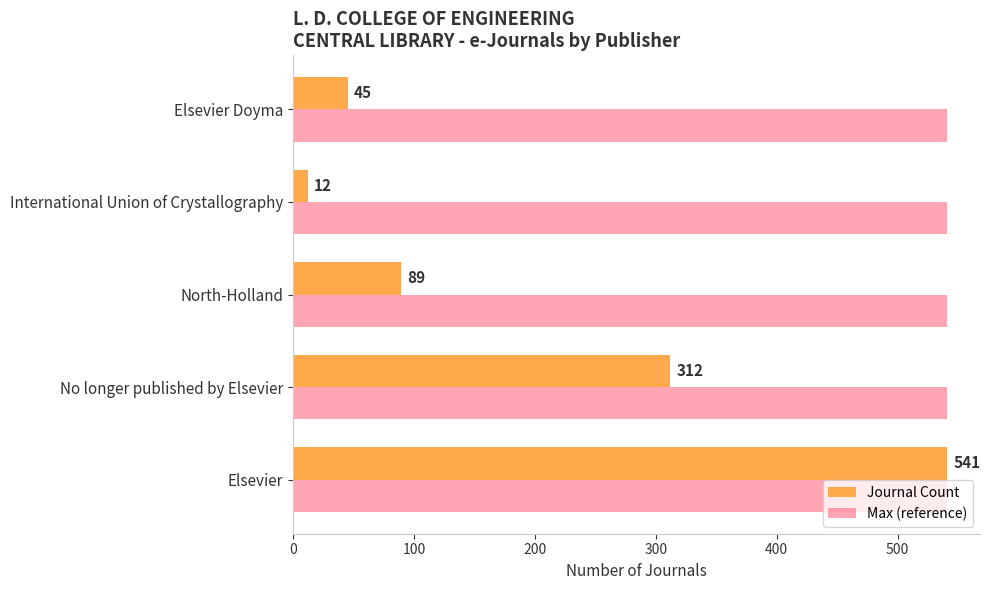

The value of Journal Count at No longer published by Elsevier is 184. True or false?

False